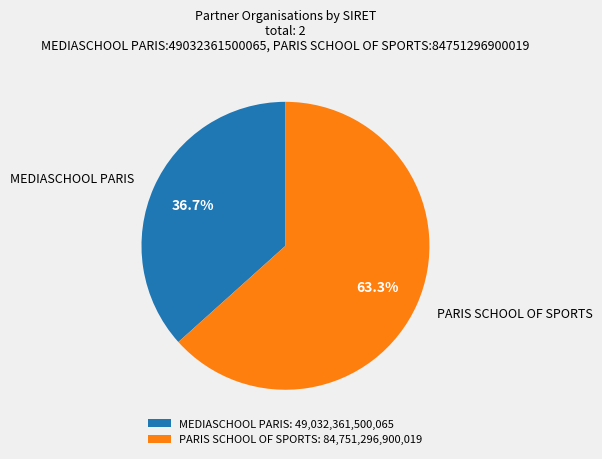

Approximately how many times larger is the value at MEDIASCHOOL PARIS compared to PARIS SCHOOL OF SPORTS?

0.6